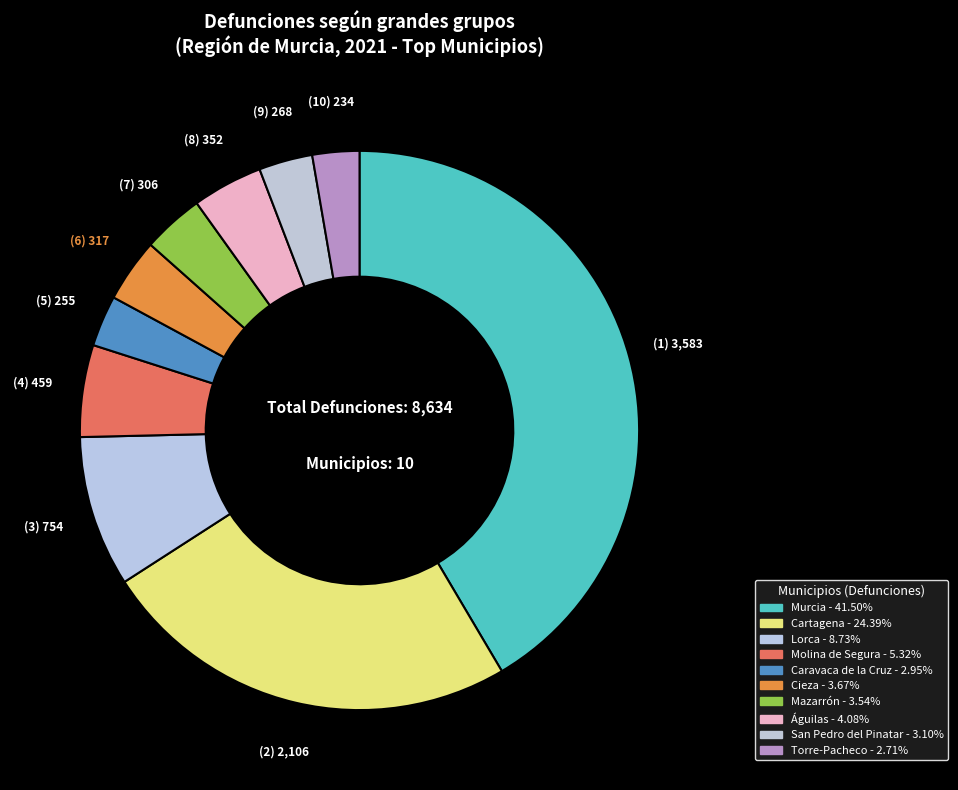

What is the change in value from Cieza to Torre-Pacheco?

-83